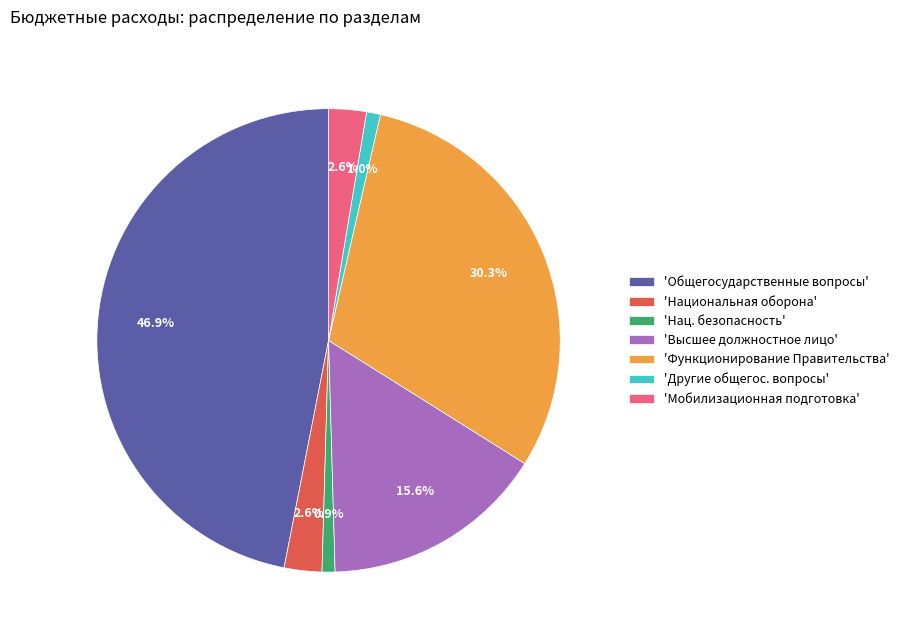

Is 'Нац. безопасность' the majority of the pie?

No